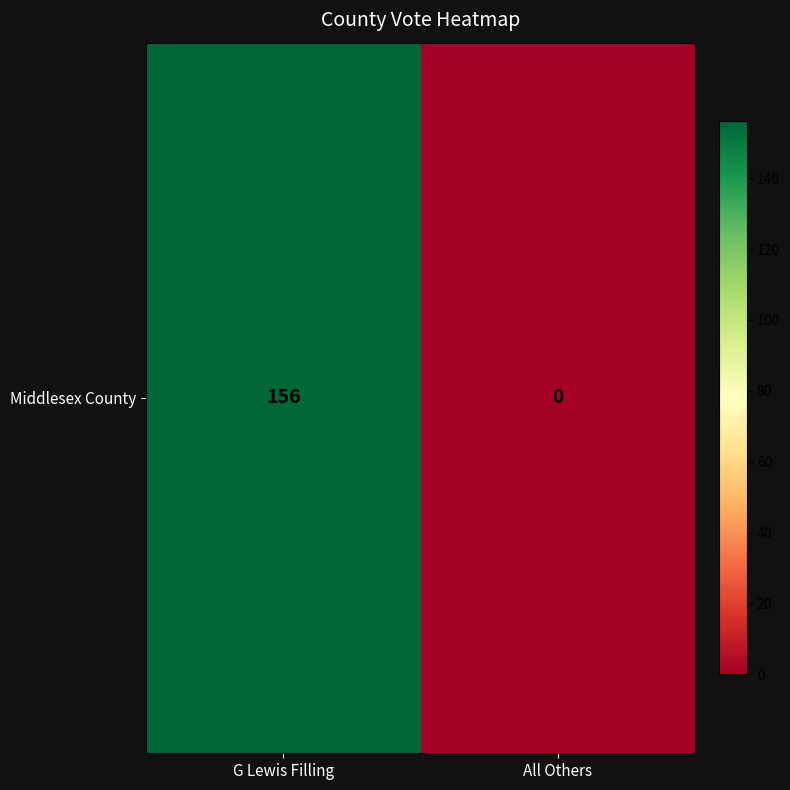

Which category has the lowest value across all series?

All Others